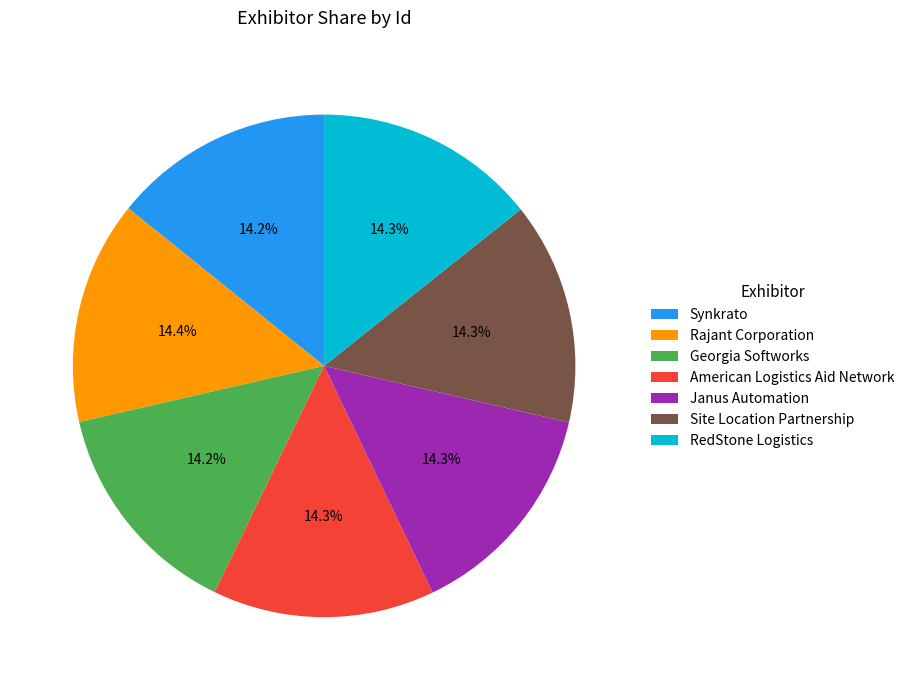

What percentage is the Georgia Softworks slice, to the nearest percent?

14%